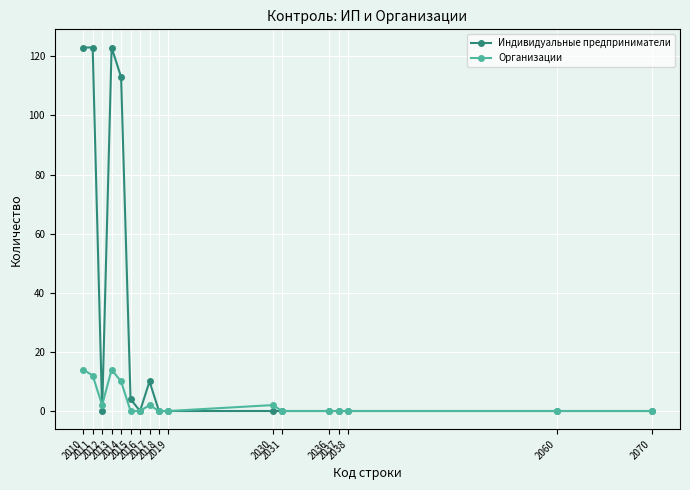

At 2011, list the series in order from largest to smallest.

Индивидуальные предприниматели, Организации